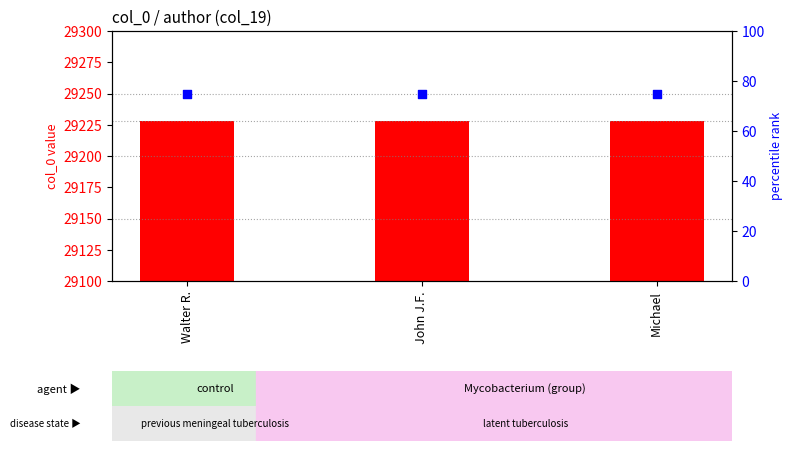

What are all the series names shown in the legend?

id count (col_0), percentile rank (secondary)